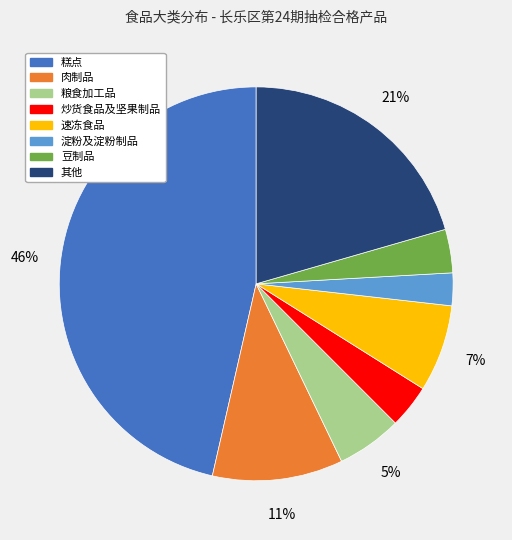

To the nearest percent, what portion does 豆制品 represent?

4%